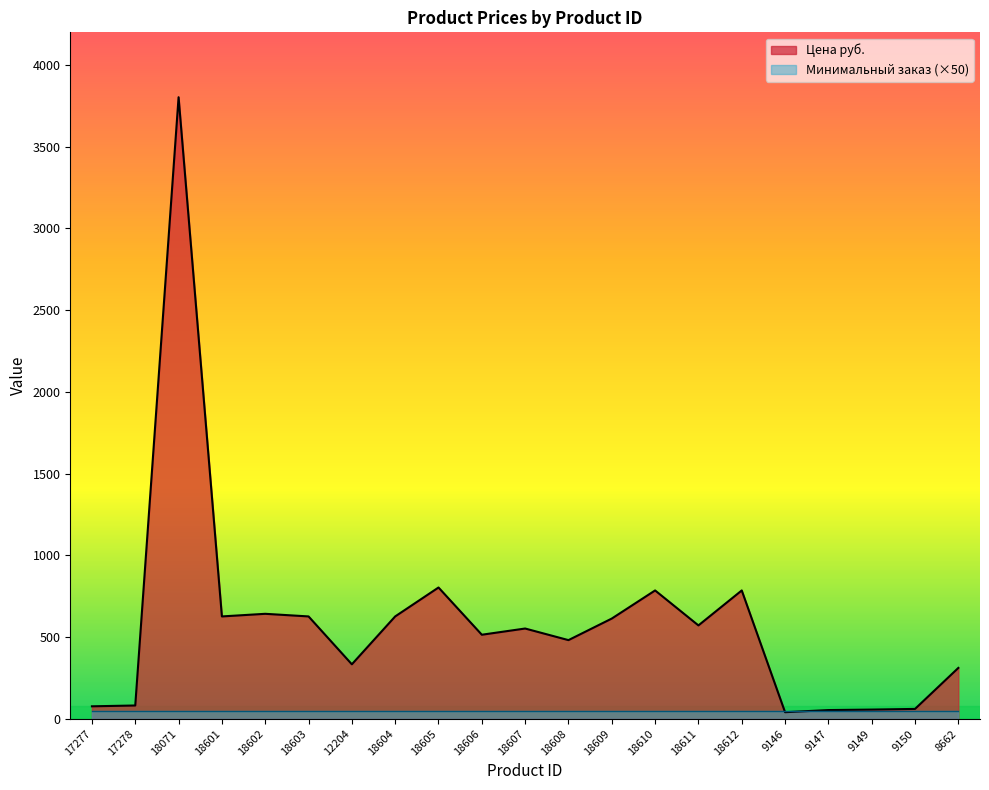

Between 12204 and 18611, which is larger?

18611